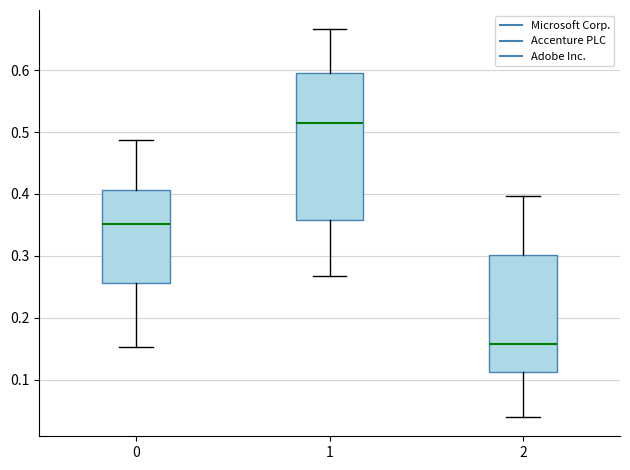

Where does the median line of the box at x = 0 sit on the y-axis? The values are not printed on the chart, so give them approximately, as read against the axis.

0.35